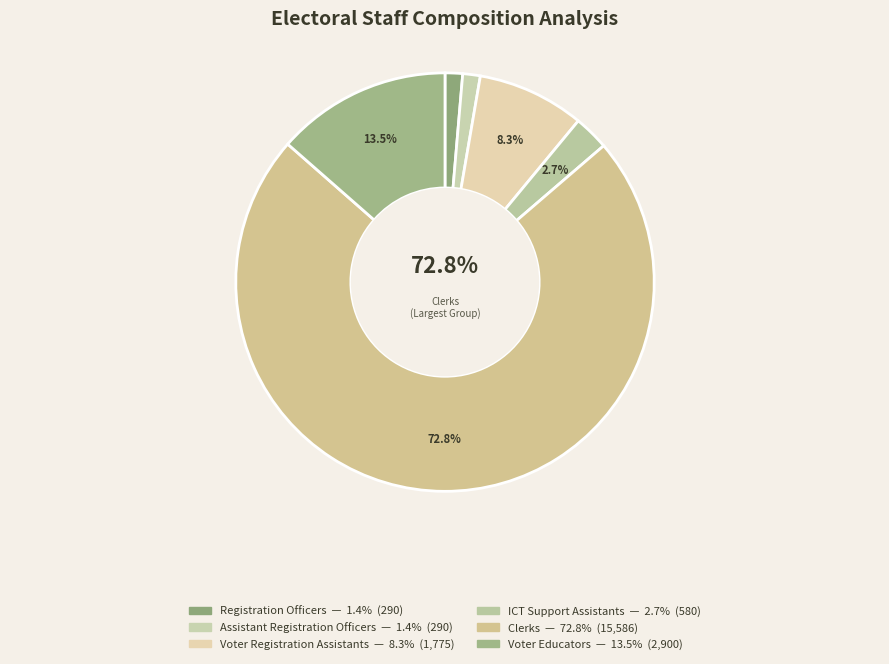

Is Clerks the majority of the pie?

Yes